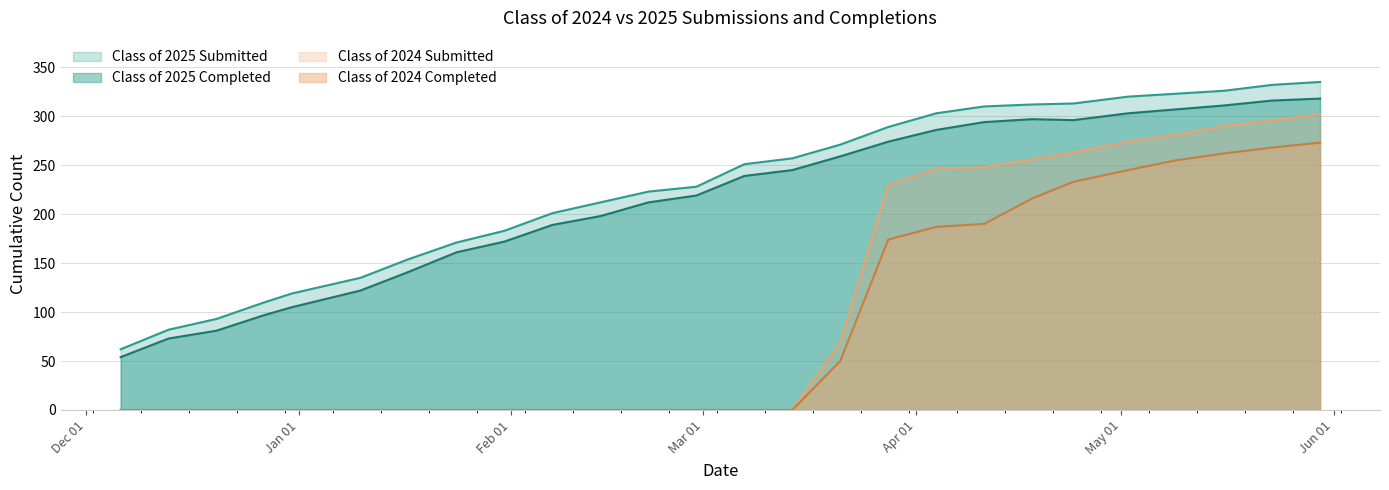

How many values in the Class of 2025 Completed series are below 239?

13